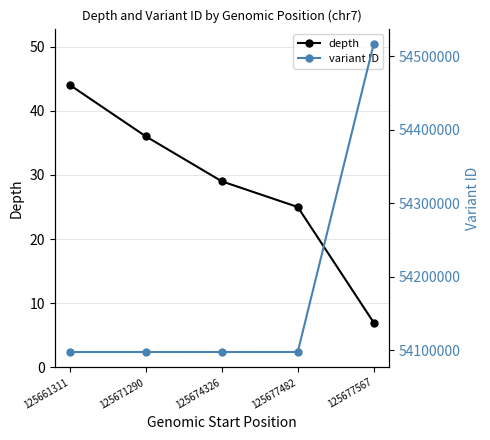

True or false: variant ID and depth intersect in this chart.

False